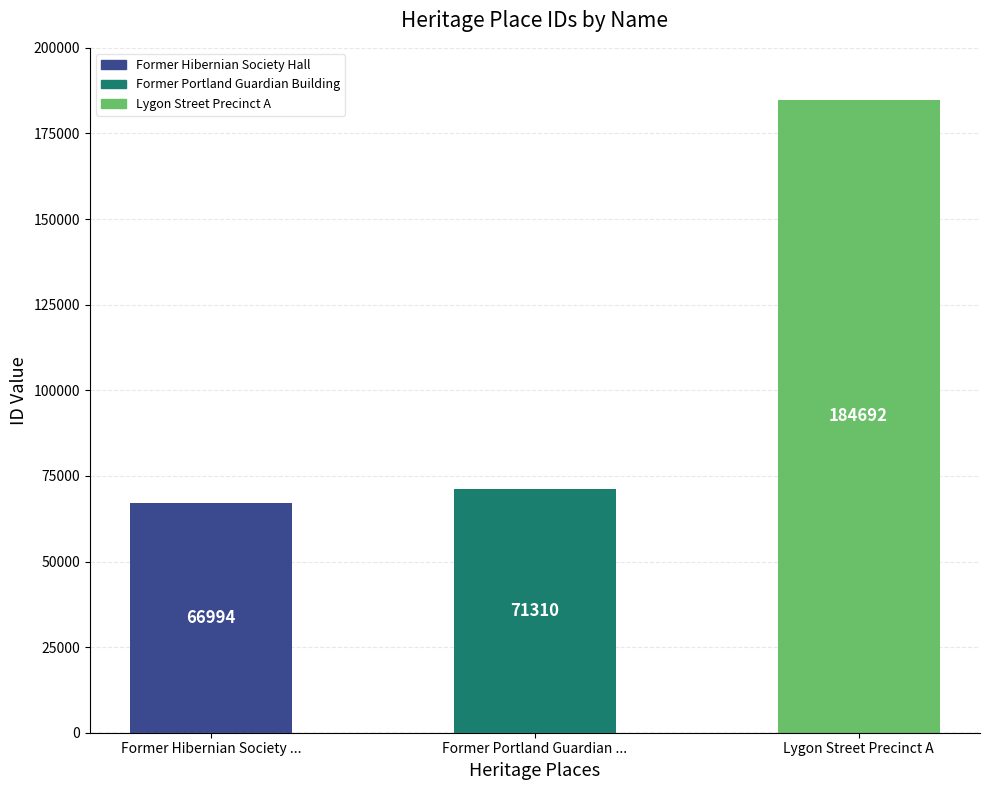

Are the bars horizontal?

No